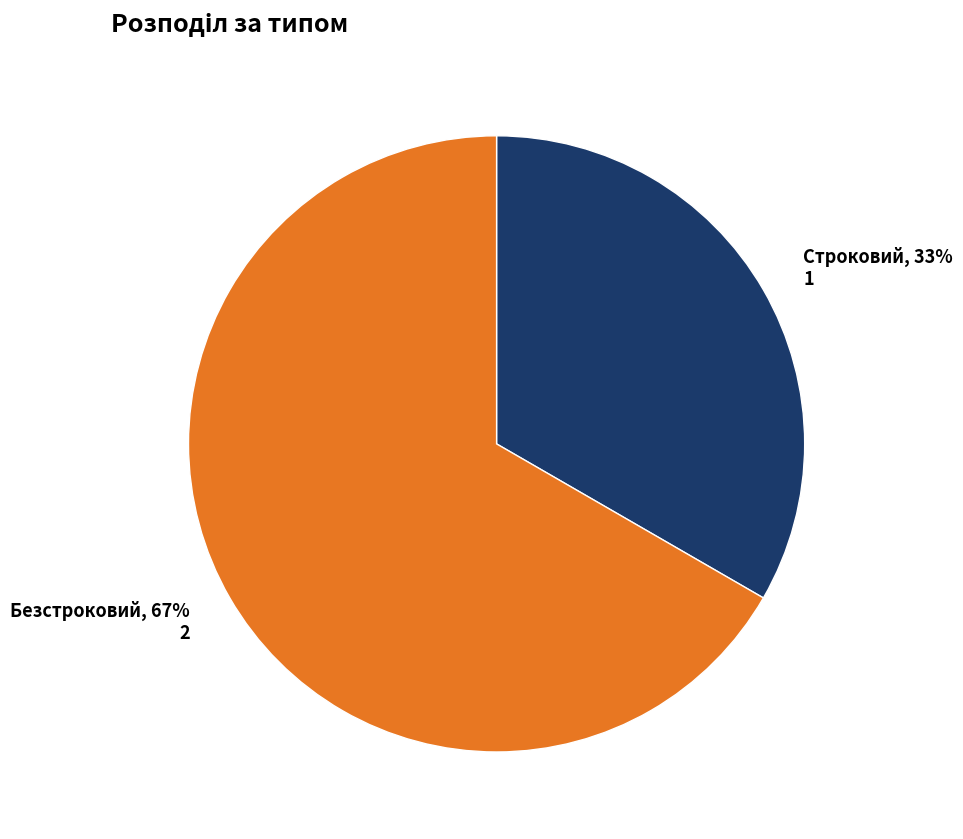

How many slices are in this pie chart?

2